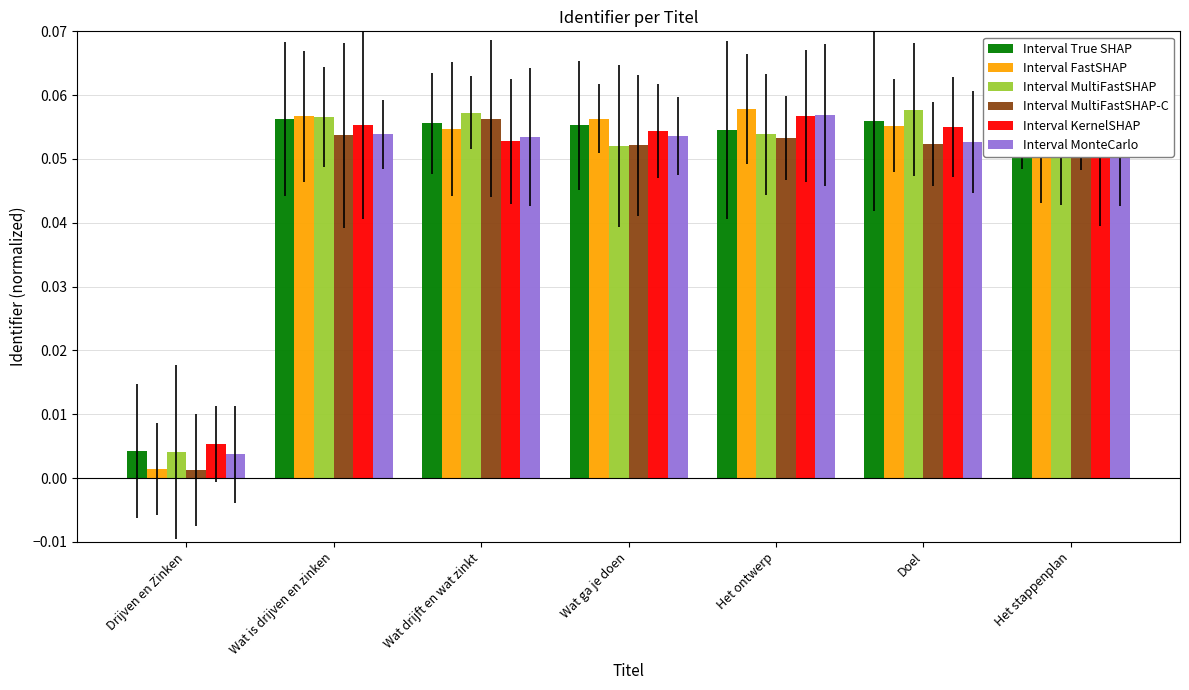

What is the label of the 3rd bar from the right?

Het ontwerp